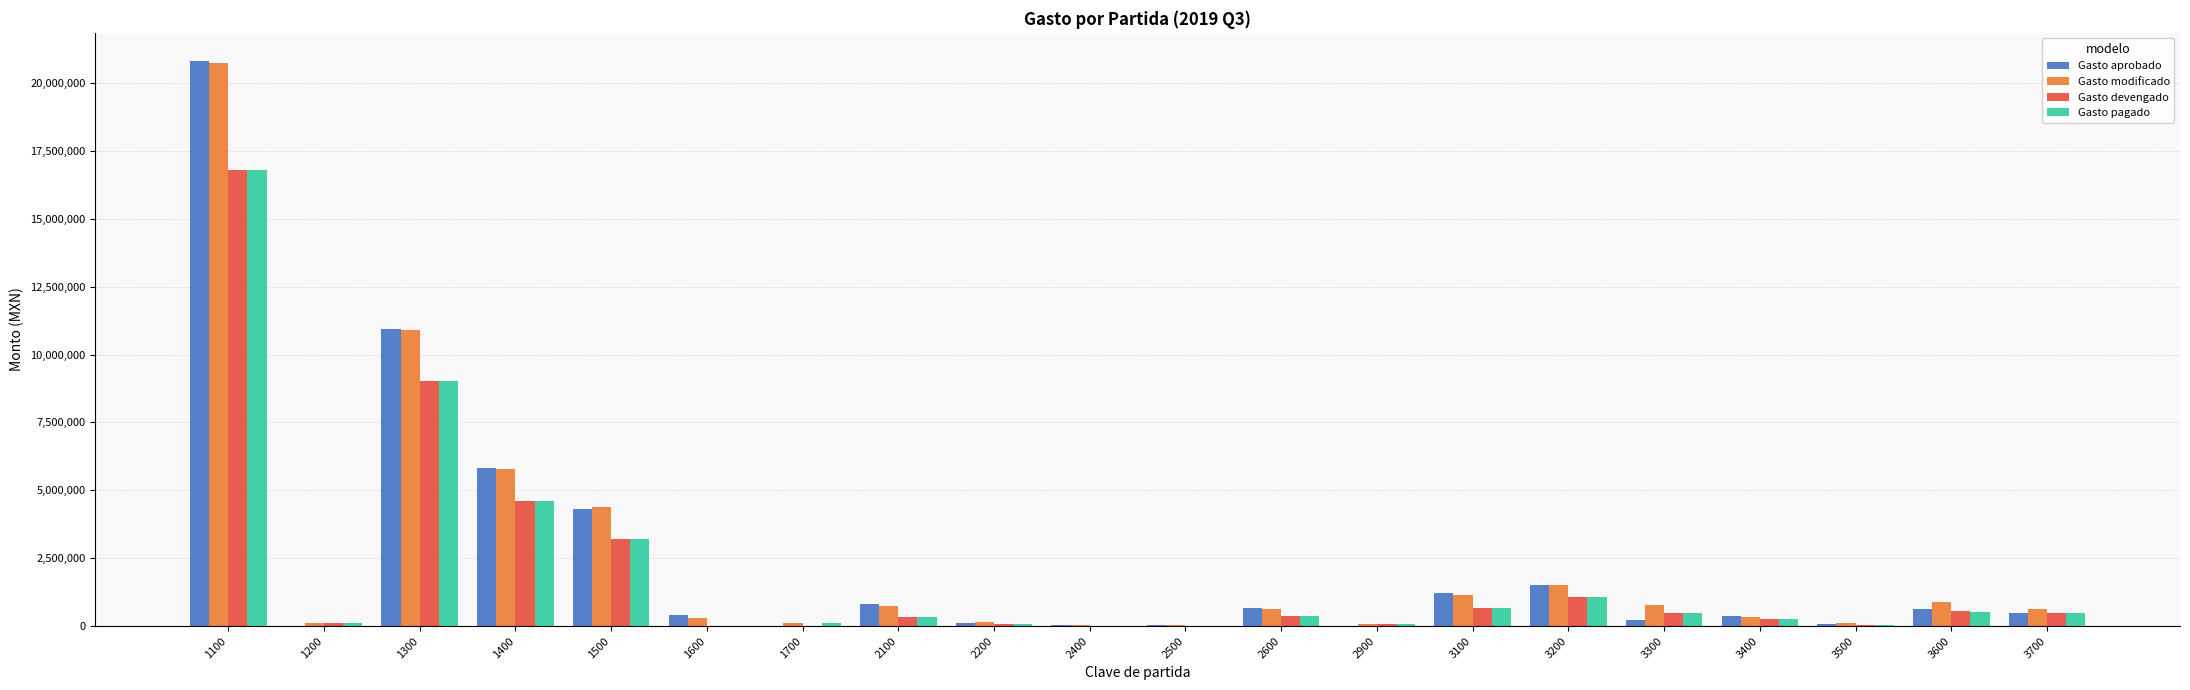

Which series has the widest spread of values?

Gasto aprobado